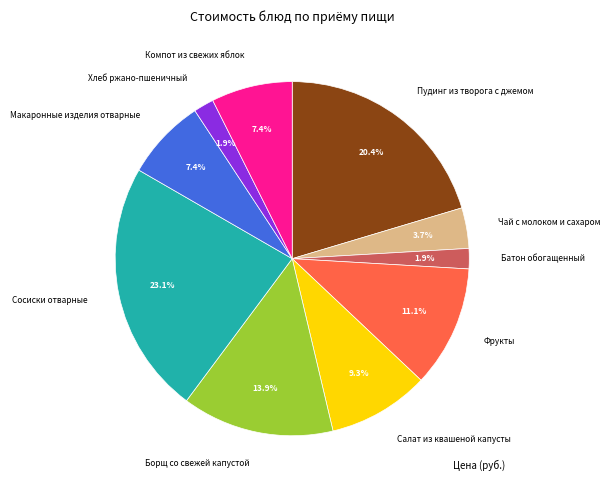

How many slices are in this pie chart?

10